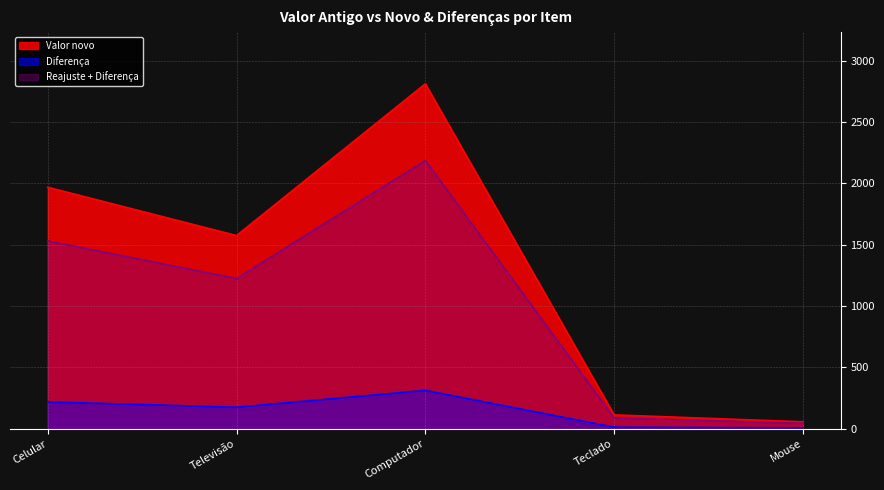

At which label is Valor novo closest to 1434?

Televisão